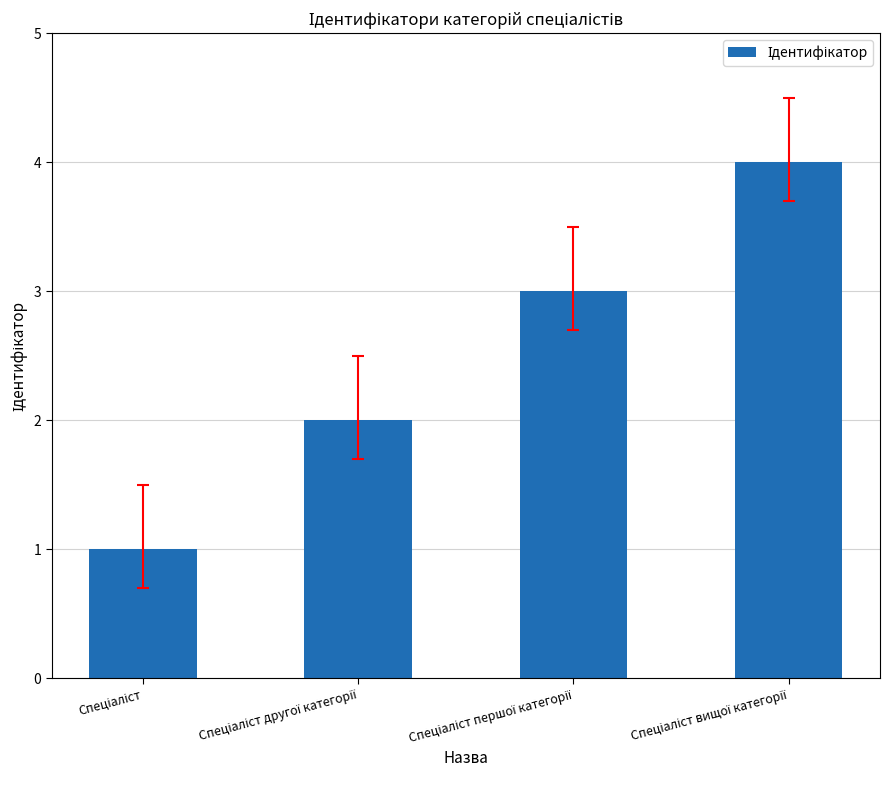

How many bars are there in total?

4